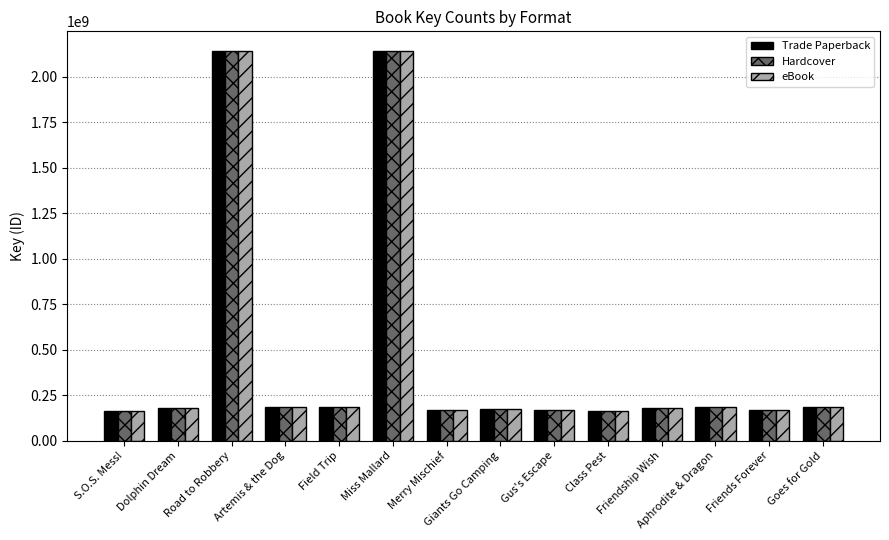

At how many categories does at least one series exceed 1099545232?

2